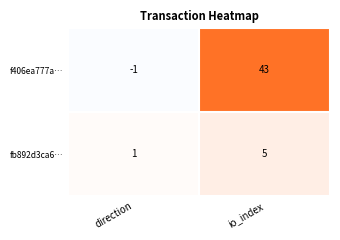

Reading right to left, list all the values displayed in this chart.

f406ea777acd4327457adbfc01d6582f9241b53: 1=43	0=-1
fb892d3ca6e3821dccef065dbb94374cc9fea07: 1=5	0=1